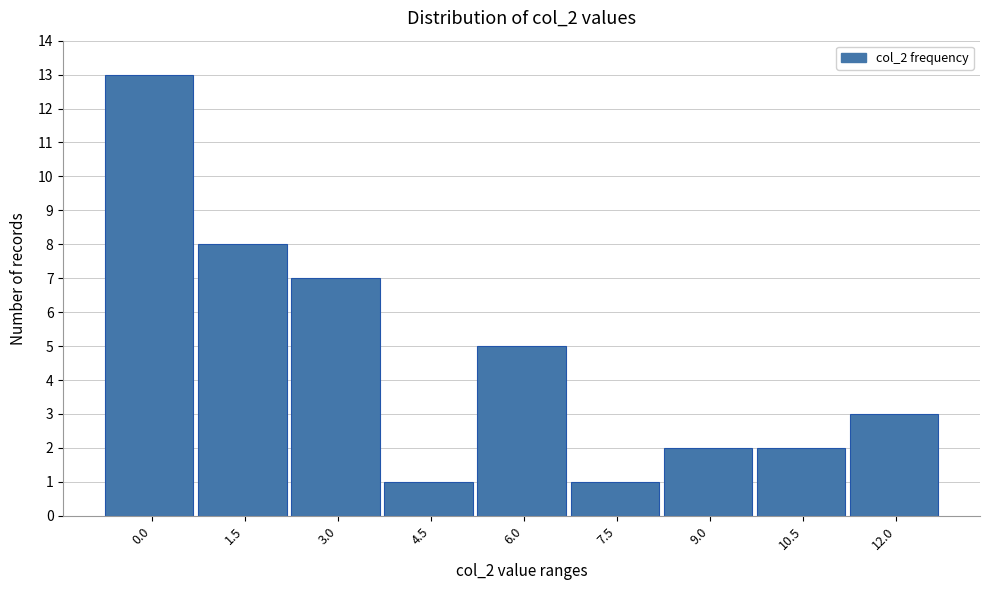

Reading left to right, extract all data points from this chart.

0.0=13	1.5=8	3.0=7	4.5=1	6.0=5	7.5=1	9.0=2	10.5=2	12.0=3